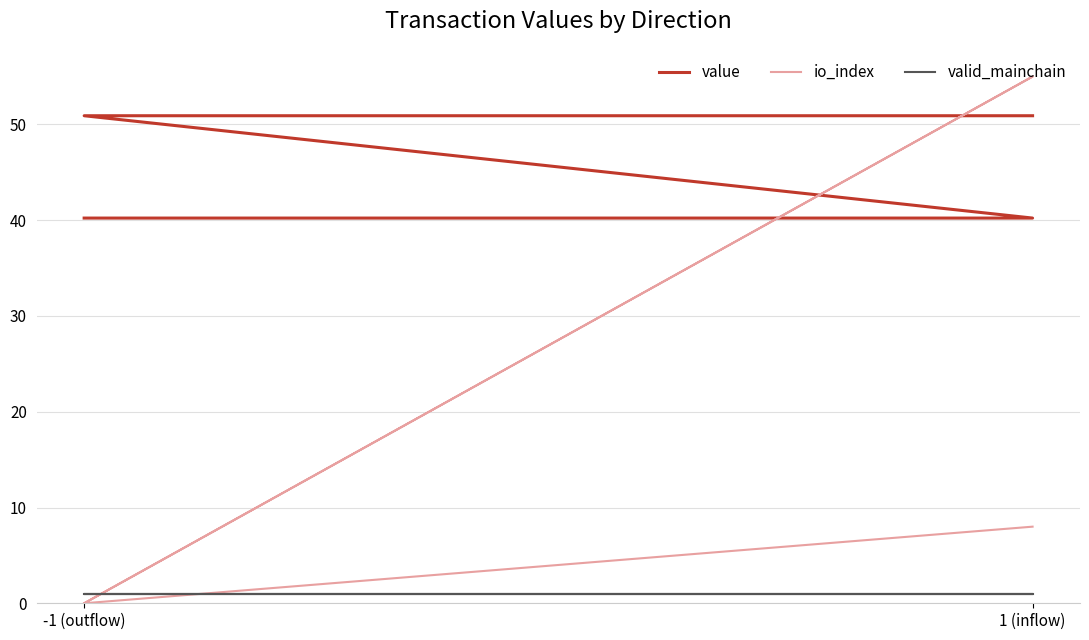

What position from the left is -1 (outflow)?

1